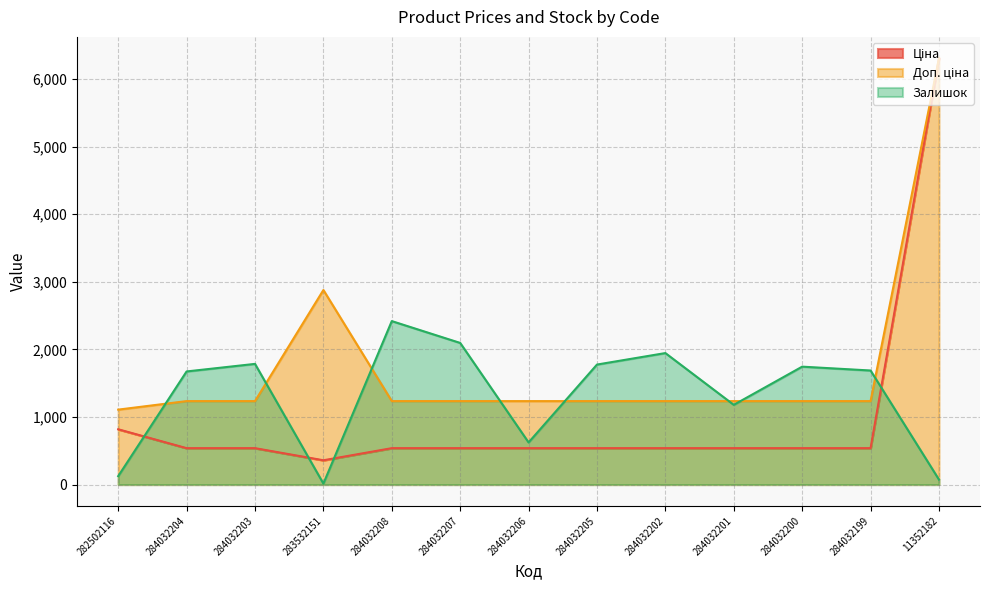

What is the difference between the second highest and minimum values in the Залишок series?

2081.0